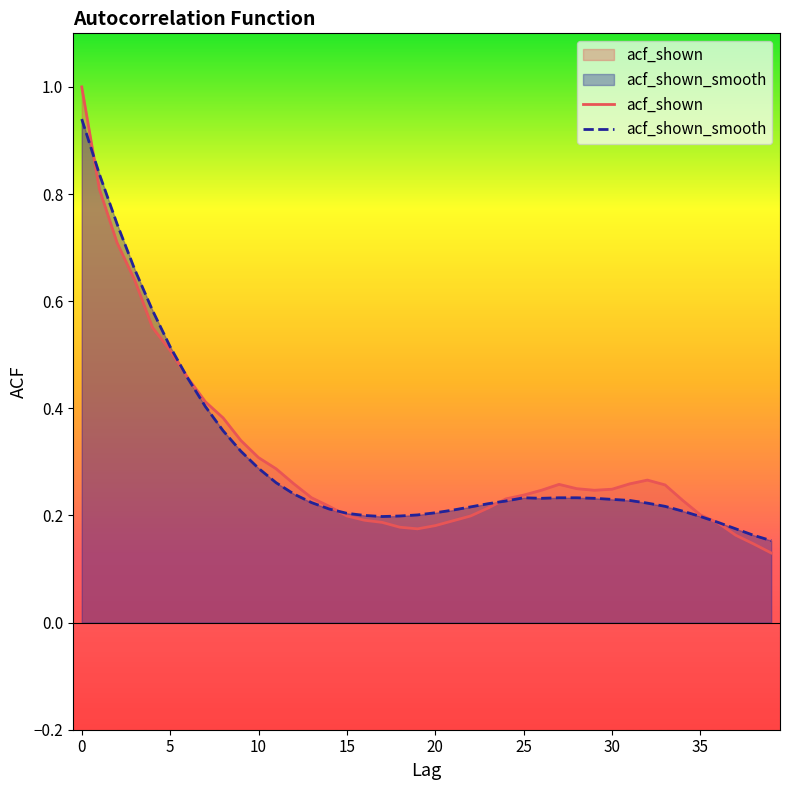

What is the sum of all acf_shown values?

12.4